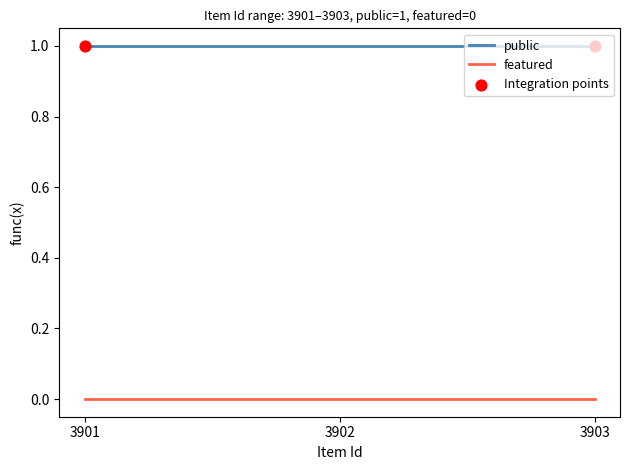

List the series in order of their peak value, lowest first.

featured, public